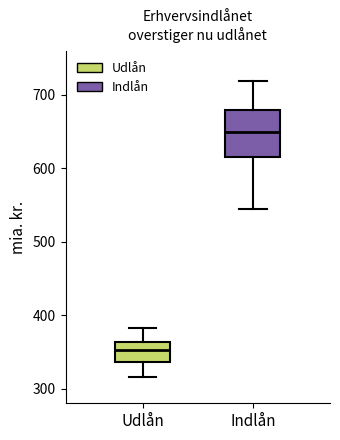

Reading left to right, read every box against the y-axis: the position of its median line, the range the box covers, and the ends of its whiskers. The values are not printed on the chart, so give them approximately, as read against the axis.

Udlån: median 350, box 340 to 360, whiskers 320 to 380
Indlån: median 650, box 620 to 680, whiskers 540 to 720